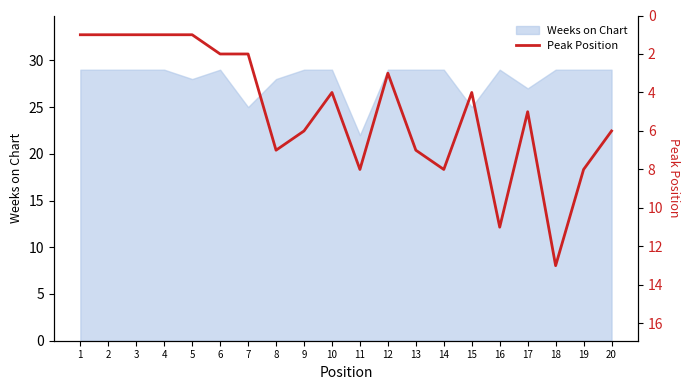

List the labels in order of value, smallest first.

1, 2, 3, 4, 5, 6, 7, 12, 10, 15, 17, 9, 20, 8, 13, 11, 14, 19, 16, 18